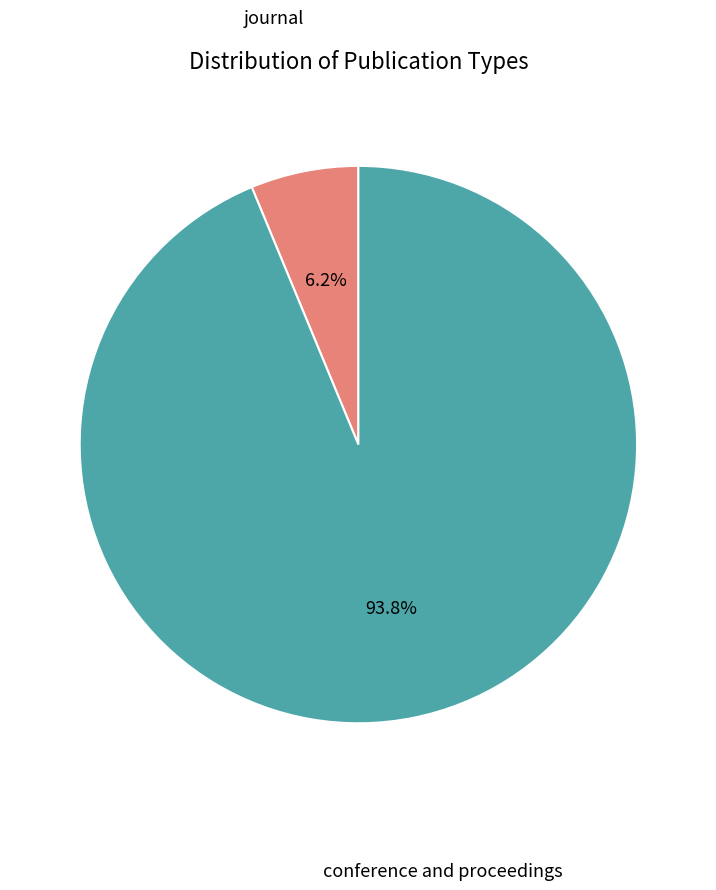

What percentage is the journal slice, to the nearest percent?

6%